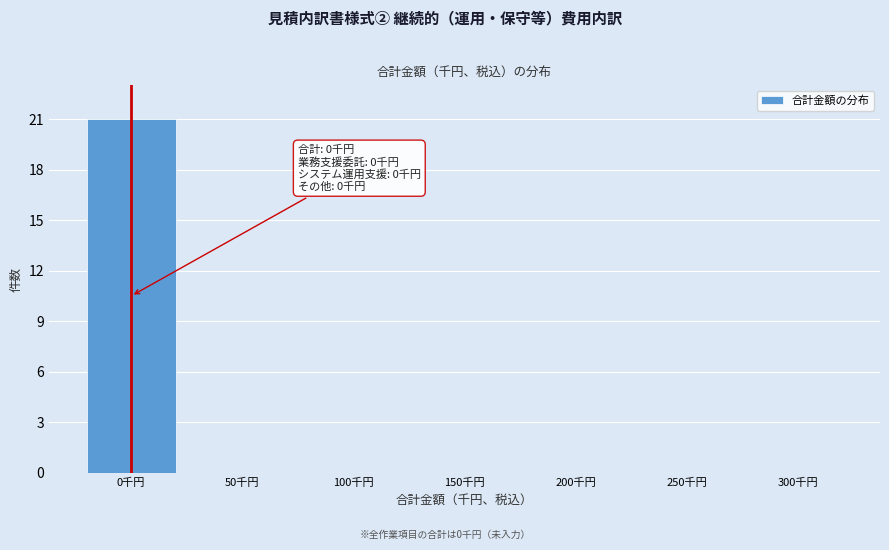

Reading left to right, list all the values displayed in this chart.

0千円=21	50千円=0	100千円=0	150千円=0	200千円=0	250千円=0	300千円=0